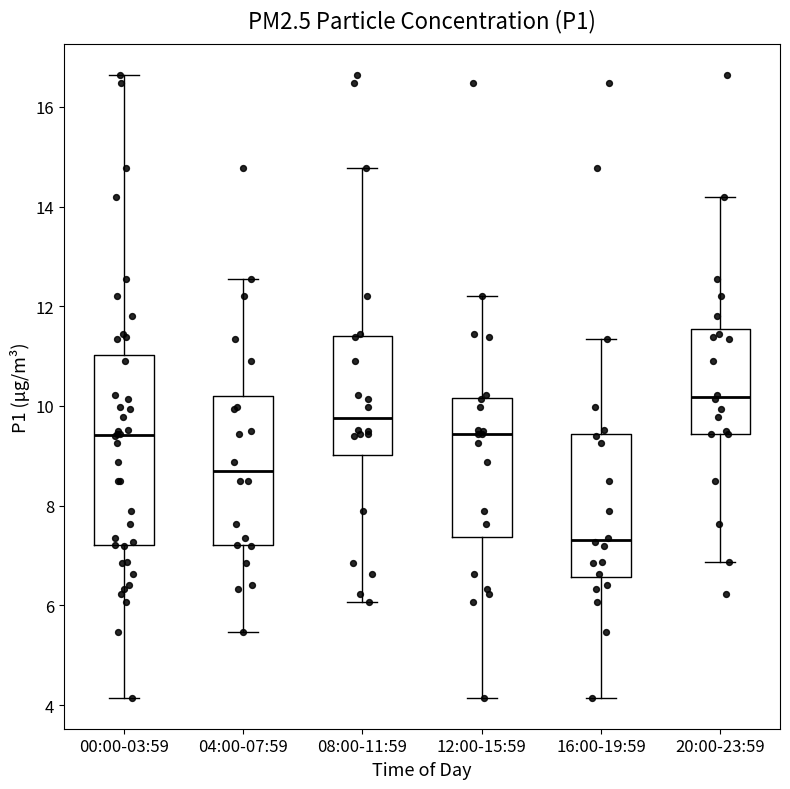

Which box has the highest median line?

20:00-23:59